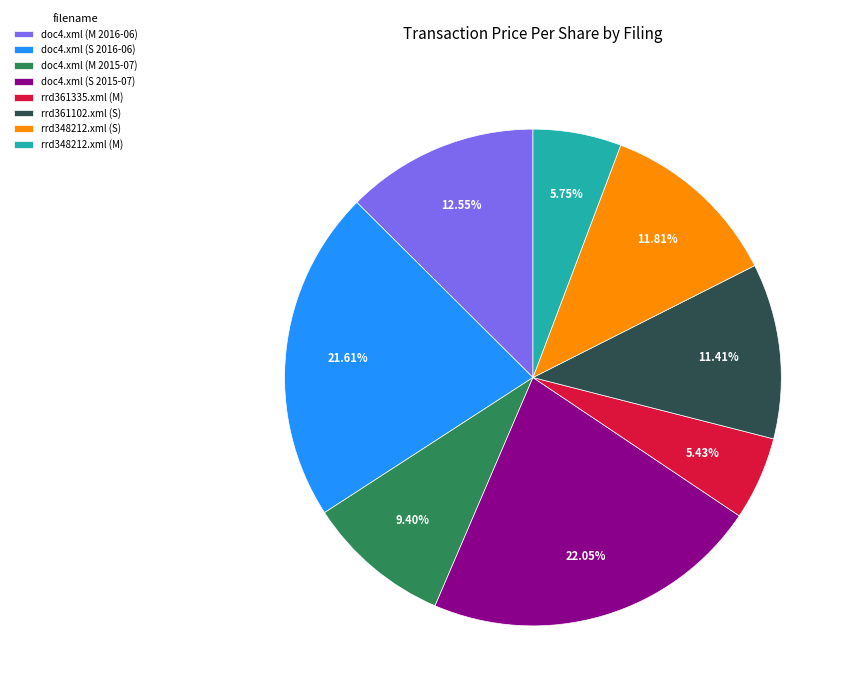

To the nearest percent, what portion does doc4.xml (S 2016-06) represent?

22%